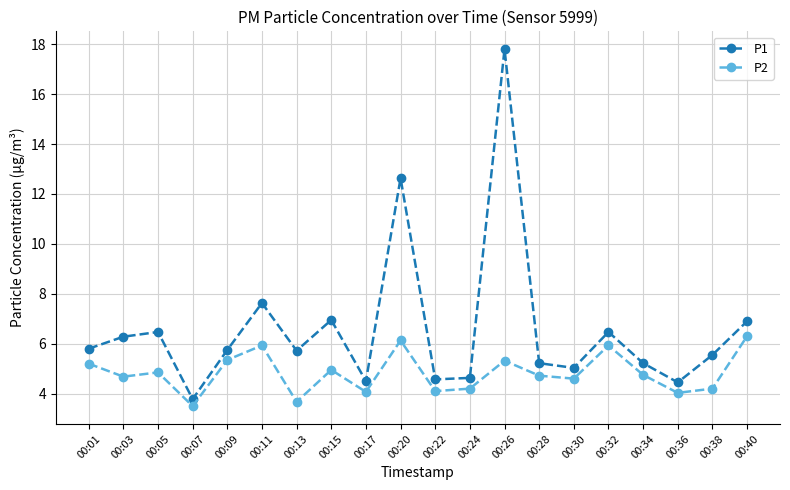

Which series has the largest total across all categories?

P1